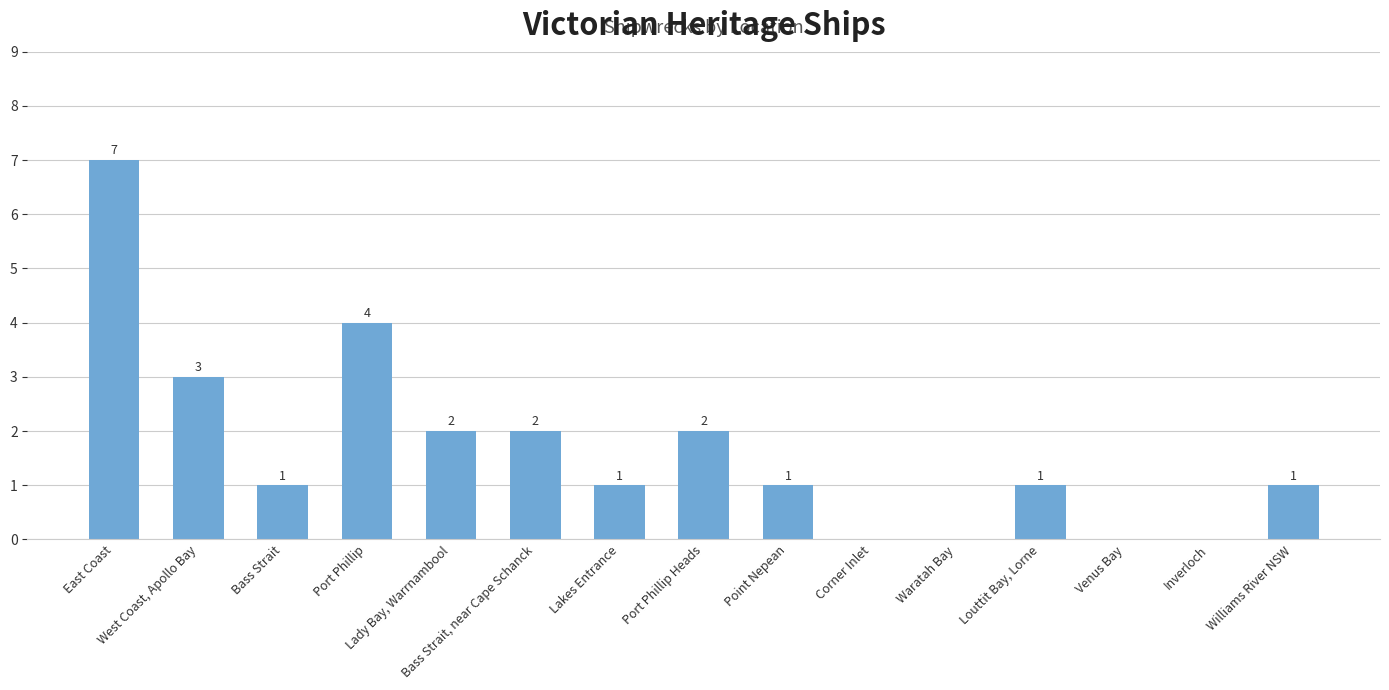

How many values are between 0 and 2?

12